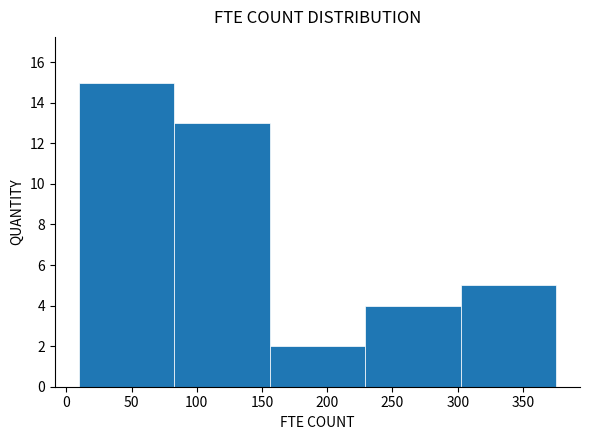

Which range on the x-axis has the tallest bar?

10 to 85